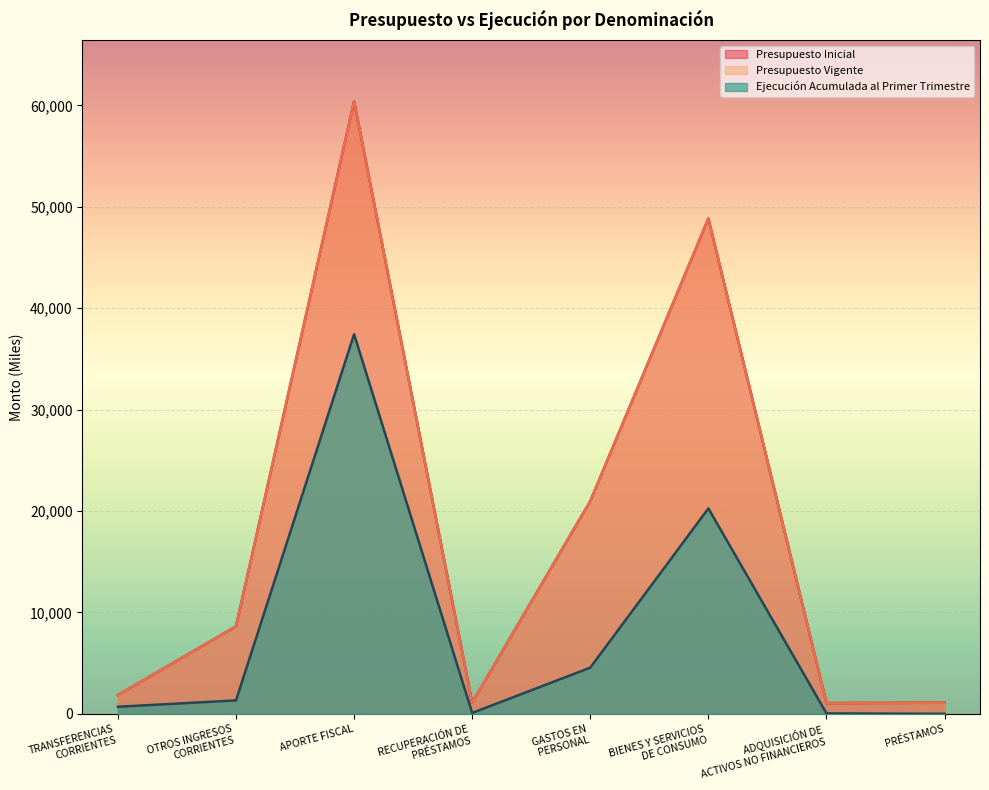

True or false: Ejecución Acumulada al Primer Trimestre has more than 0 interior local peaks.

True